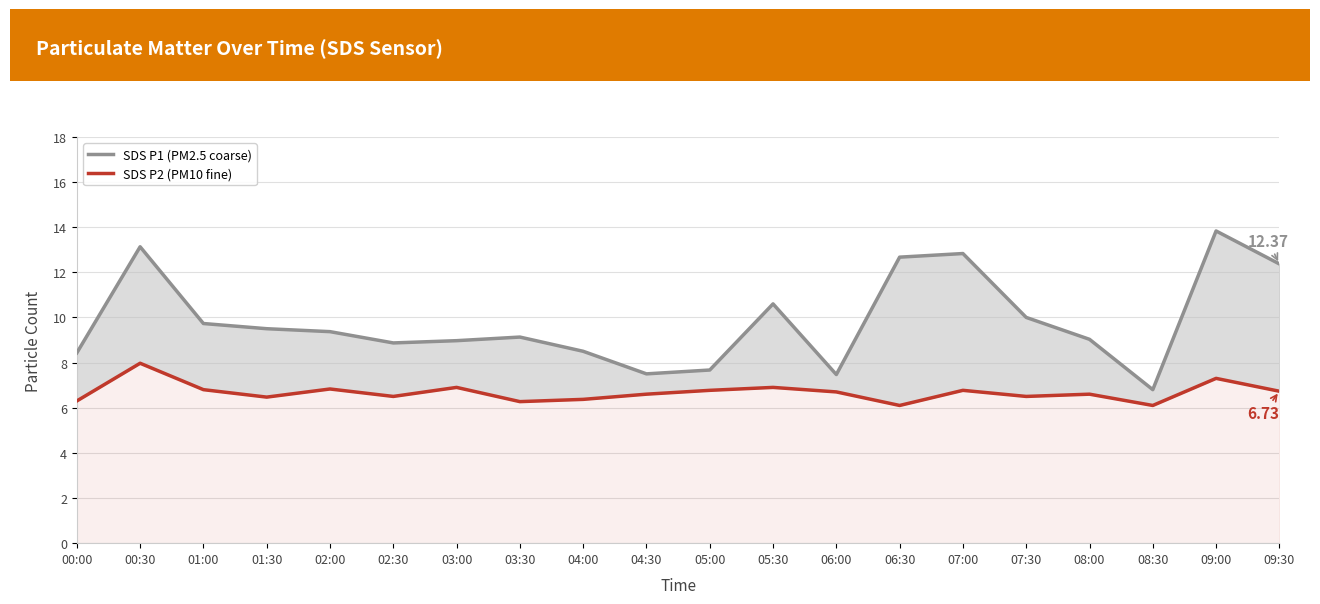

What is the difference between the SDS P1 (PM2.5 coarse) values at 05:00 and 06:30?

5.0